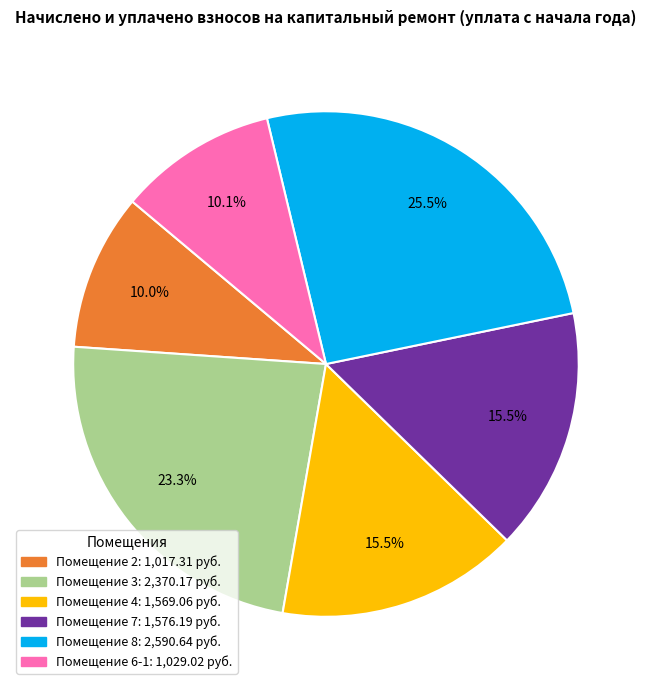

Does any single category account for the majority?

No